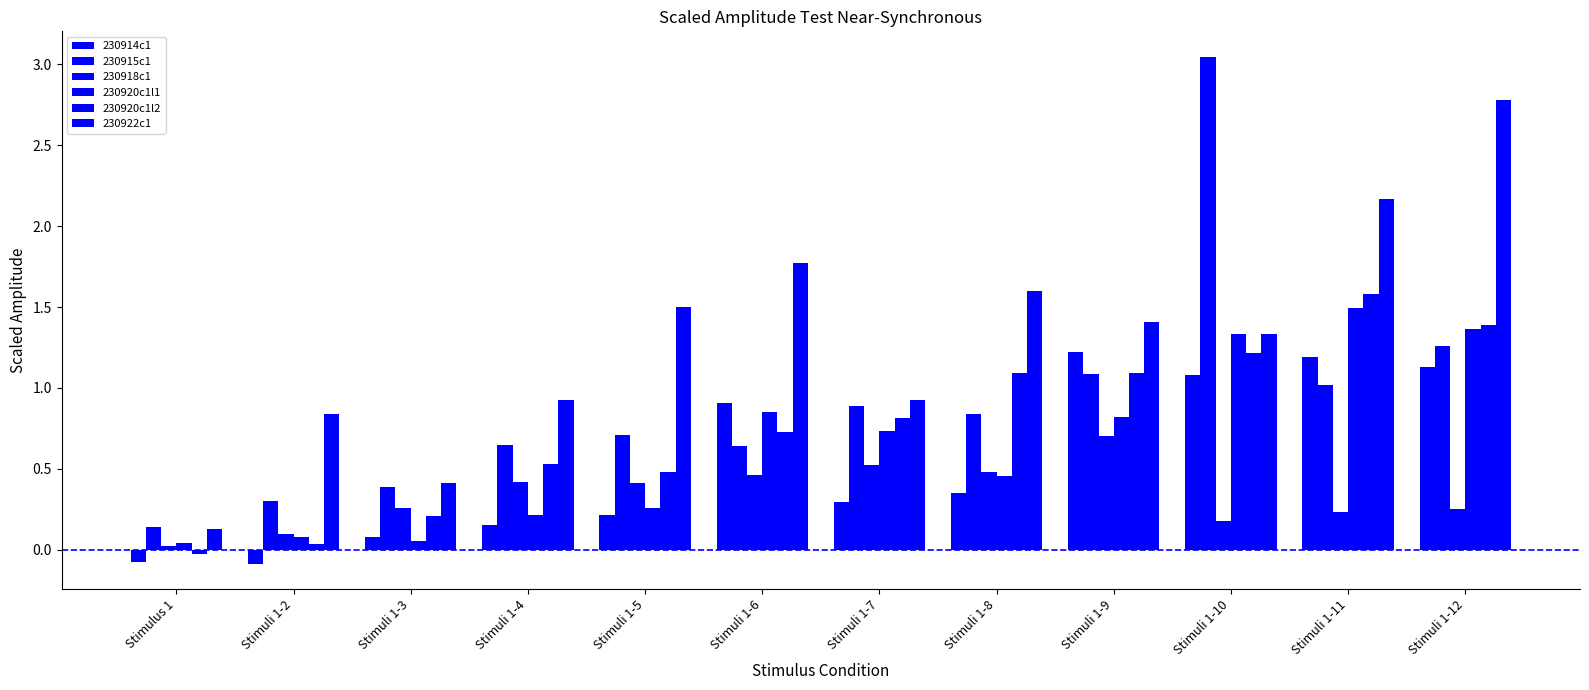

At which label does 230918c1 reach its minimum?

Stimulus 1